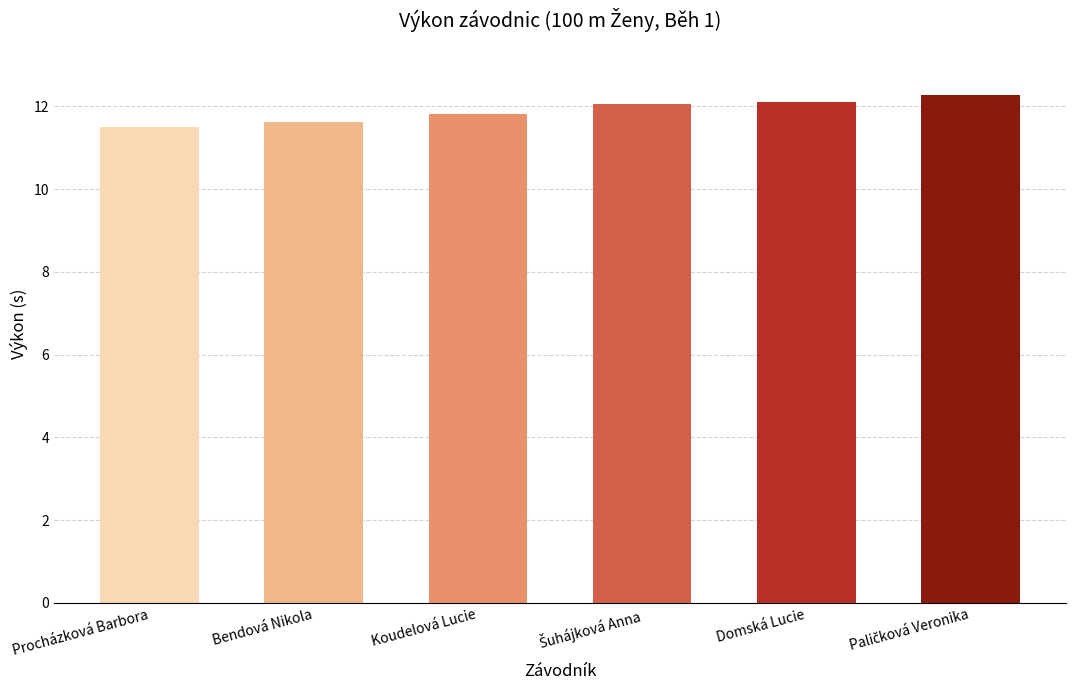

Reading left to right, list all the values displayed in this chart.

11.5	11.6	11.8	12.1	12.1	12.3